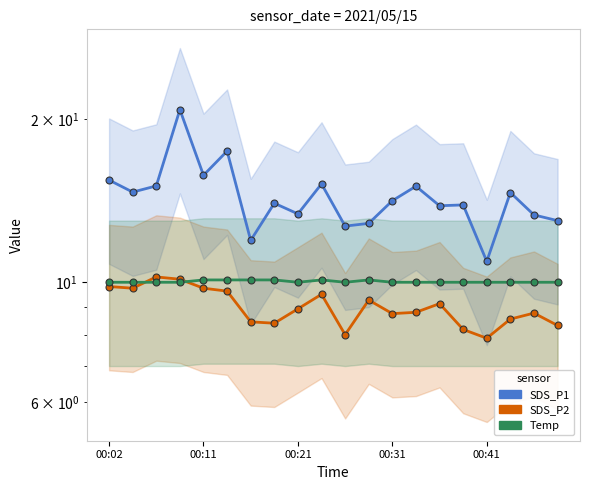

What is the difference between the second highest and second lowest values in the SDS_P1 series?

5.5